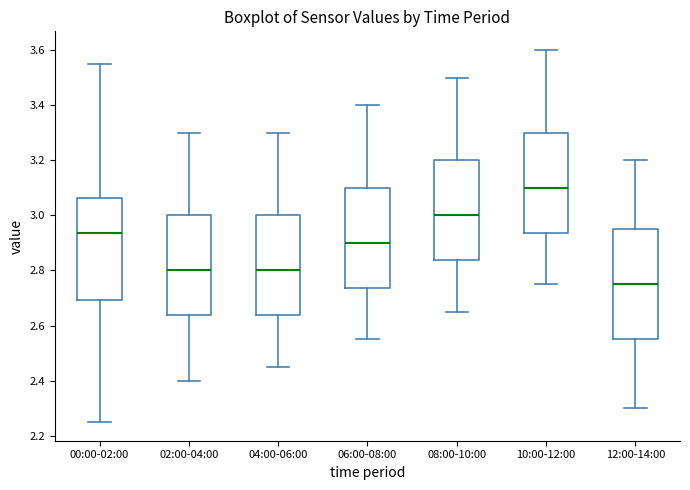

Which box's median line is the lowest?

12:00-14:00